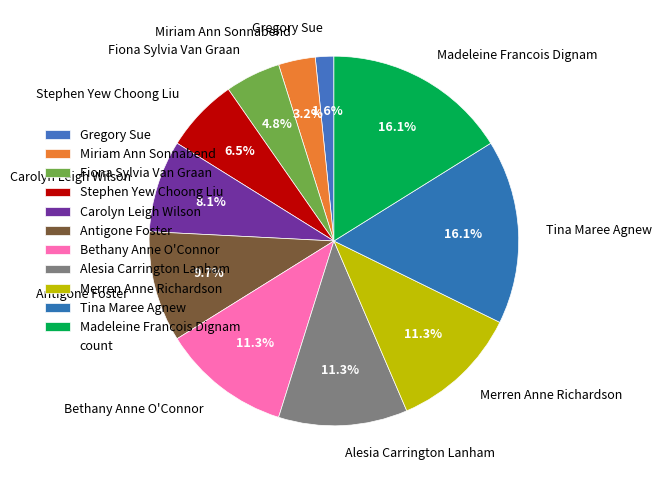

What is the smallest slice in the pie chart?

Gregory Sue